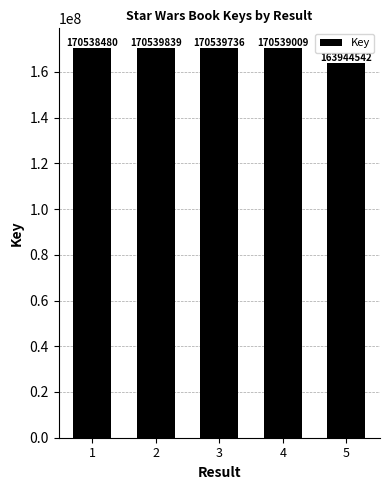

What value does the data have at 4?

170539009